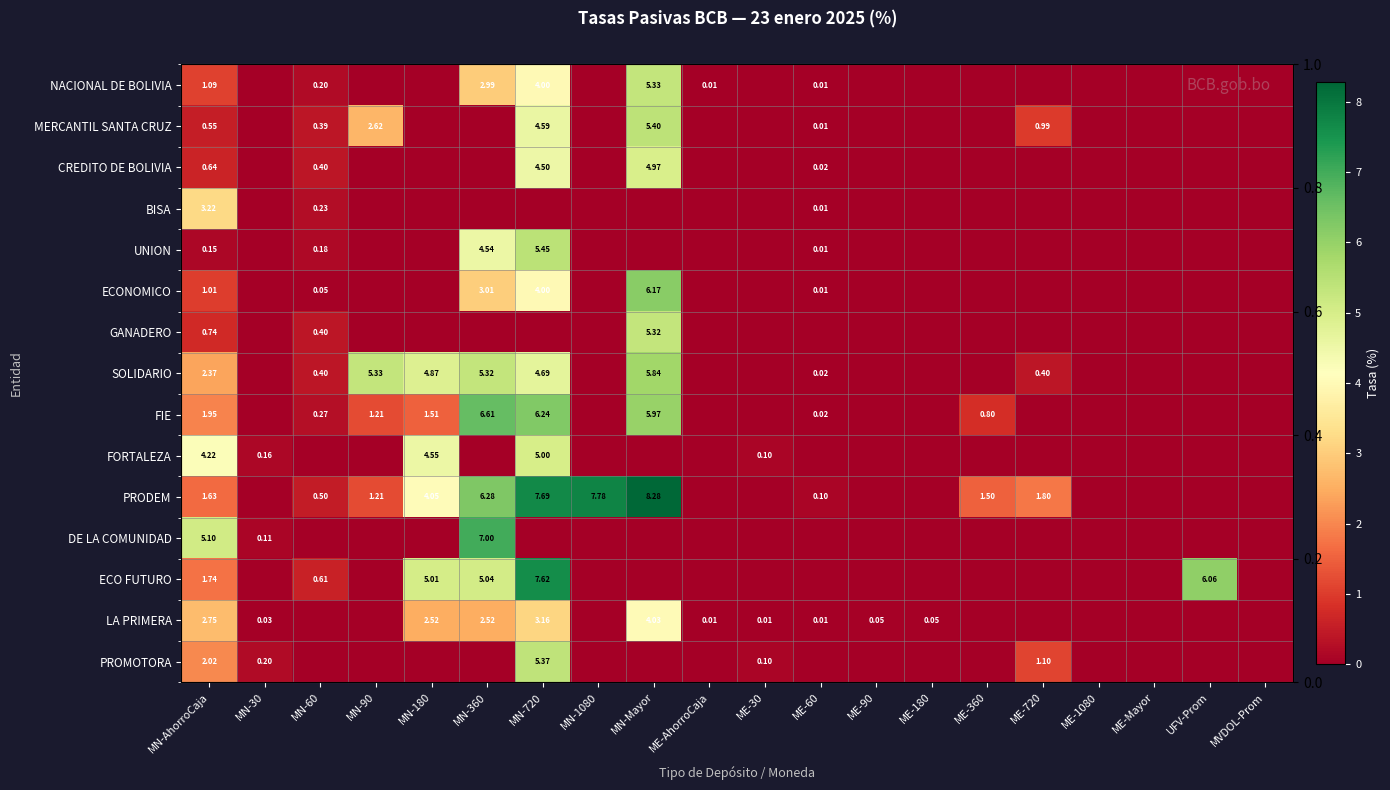

At which category is the sum across all series the highest?

MN-720